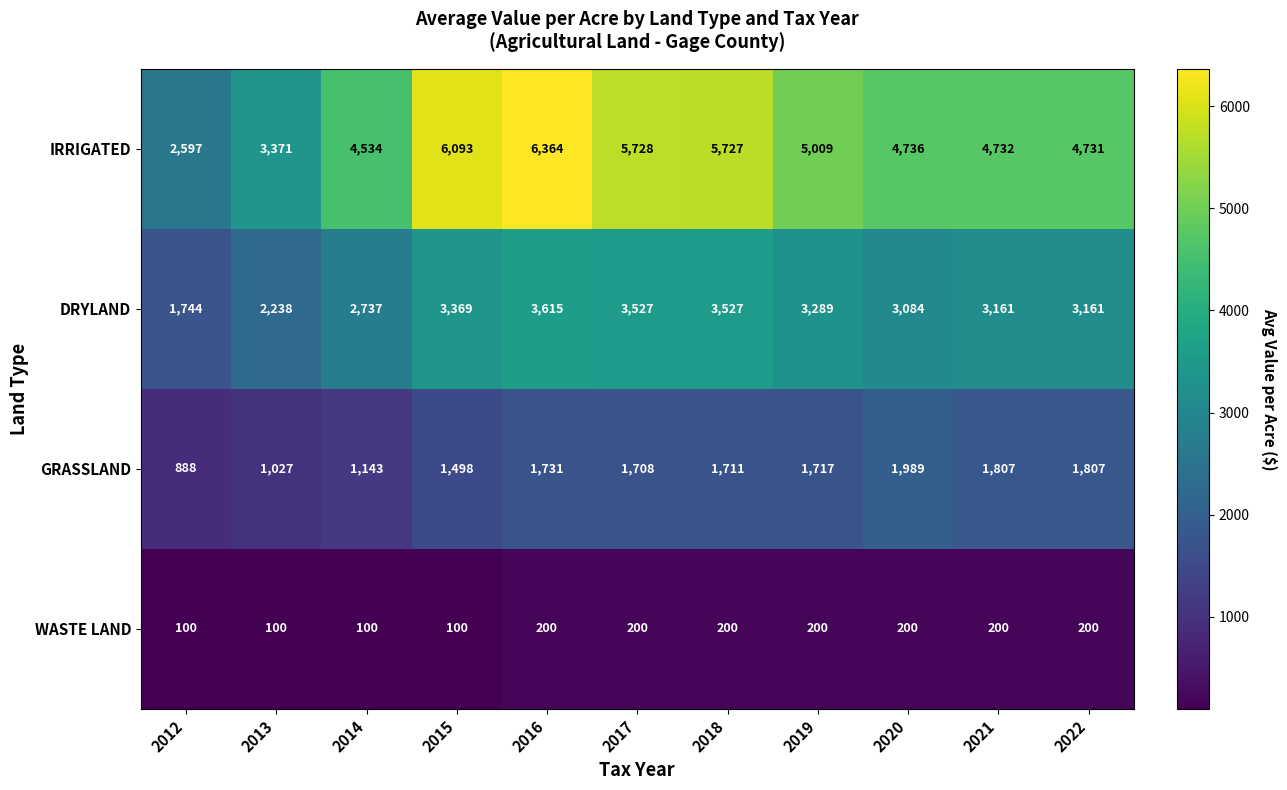

At 2014, list the series in order from smallest to largest.

WASTE LAND, GRASSLAND, DRYLAND, IRRIGATED